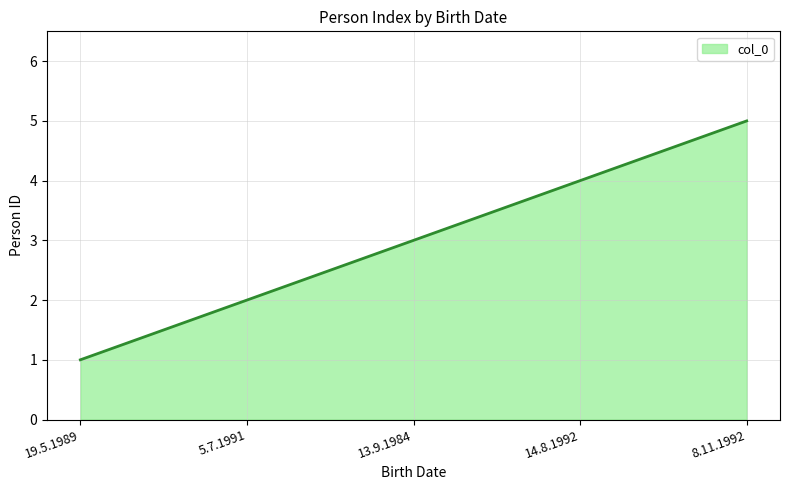

Approximately how many times larger is the value at 5.7.1991 compared to 19.5.1989?

2.0